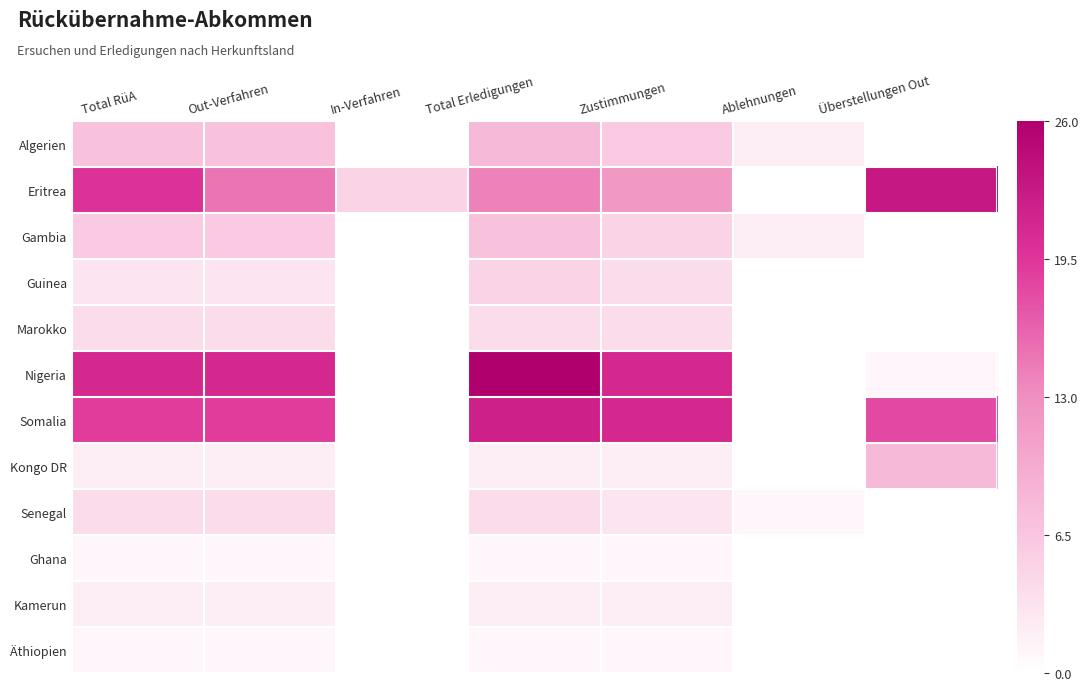

Reading right to left, what are all the values shown in this chart?

Algerien: Überstellungen Out=0	Ablehnungen=2	Zustimmungen=6	Total Erledigungen=8	In-Verfahren=0	Out-Verfahren=7	Total RüA=7
Eritrea: Überstellungen Out=23	Ablehnungen=0	Zustimmungen=12	Total Erledigungen=14	In-Verfahren=5	Out-Verfahren=15	Total RüA=20
Gambia: Überstellungen Out=0	Ablehnungen=2	Zustimmungen=5	Total Erledigungen=7	In-Verfahren=0	Out-Verfahren=6	Total RüA=6
Guinea: Überstellungen Out=0	Ablehnungen=0	Zustimmungen=4	Total Erledigungen=5	In-Verfahren=0	Out-Verfahren=3	Total RüA=3
Marokko: Überstellungen Out=0	Ablehnungen=0	Zustimmungen=4	Total Erledigungen=4	In-Verfahren=0	Out-Verfahren=4	Total RüA=4
Nigeria: Überstellungen Out=1	Ablehnungen=0	Zustimmungen=21	Total Erledigungen=26	In-Verfahren=0	Out-Verfahren=21	Total RüA=21
Somalia: Überstellungen Out=18	Ablehnungen=0	Zustimmungen=21	Total Erledigungen=22	In-Verfahren=0	Out-Verfahren=19	Total RüA=19
Kongo DR: Überstellungen Out=8	Ablehnungen=0	Zustimmungen=2	Total Erledigungen=2	In-Verfahren=0	Out-Verfahren=2	Total RüA=2
Senegal: Überstellungen Out=0	Ablehnungen=1	Zustimmungen=3	Total Erledigungen=4	In-Verfahren=0	Out-Verfahren=4	Total RüA=4
Ghana: Überstellungen Out=0	Ablehnungen=0	Zustimmungen=1	Total Erledigungen=1	In-Verfahren=0	Out-Verfahren=1	Total RüA=1
Kamerun: Überstellungen Out=0	Ablehnungen=0	Zustimmungen=2	Total Erledigungen=2	In-Verfahren=0	Out-Verfahren=2	Total RüA=2
Äthiopien: Überstellungen Out=0	Ablehnungen=0	Zustimmungen=1	Total Erledigungen=1	In-Verfahren=0	Out-Verfahren=1	Total RüA=1